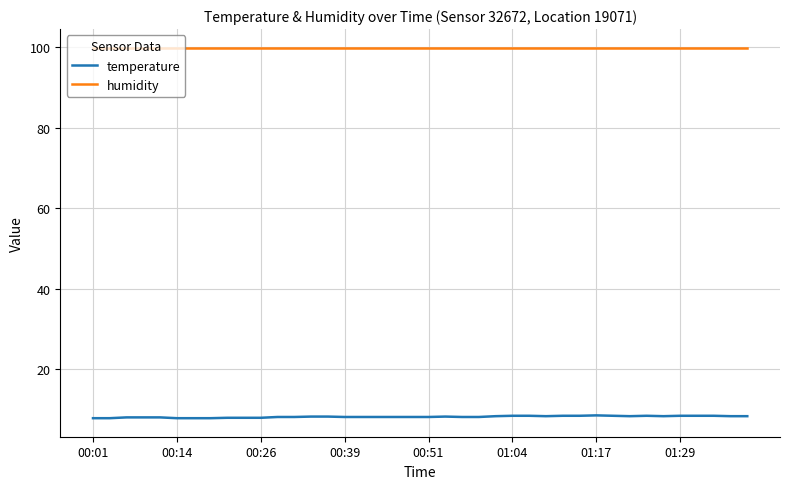

Which series has the largest total across all categories?

humidity